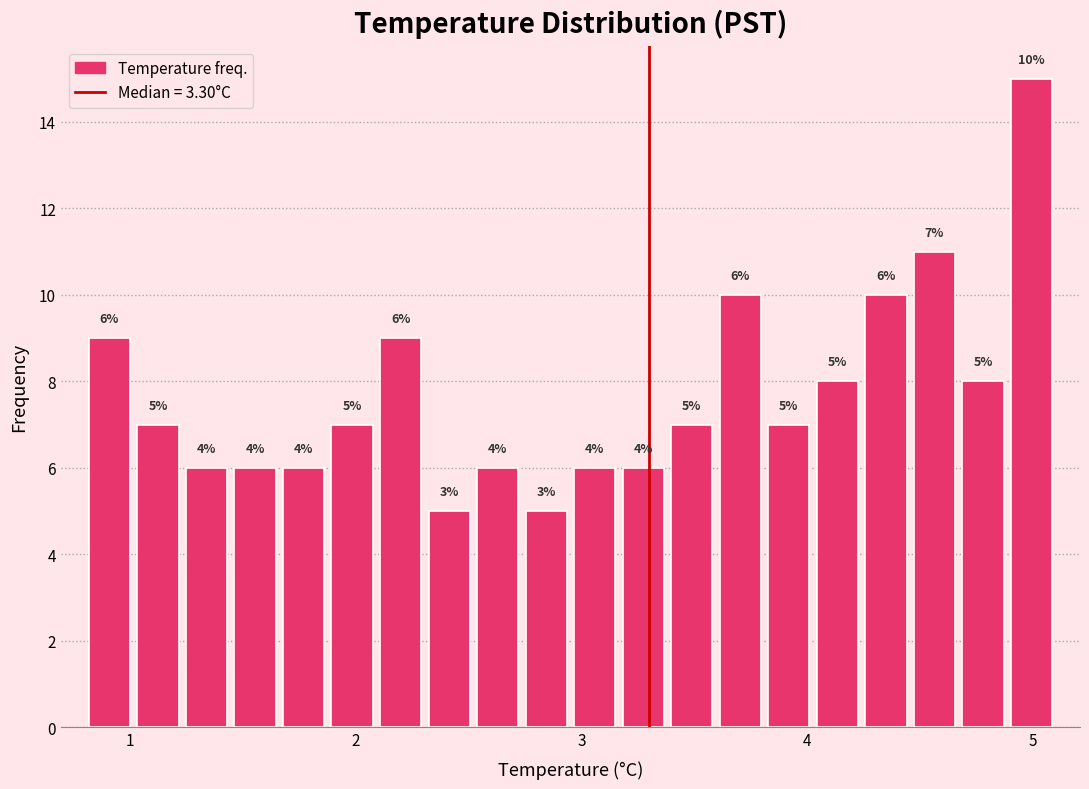

Read against the x-axis, roughly where is the centre of the tallest bar?

5.0